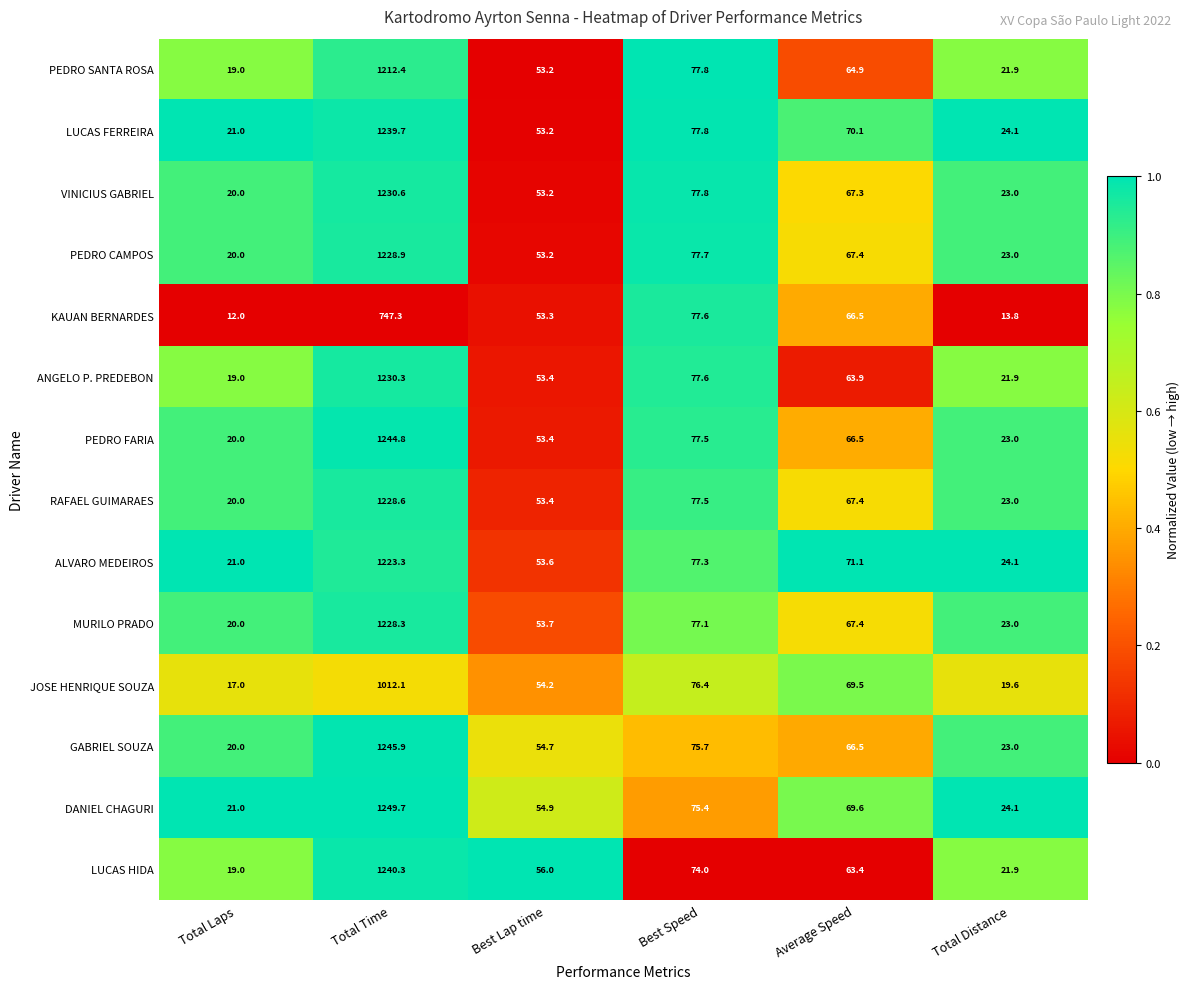

Which series has the largest total across all categories?

DANIEL CHAGURI